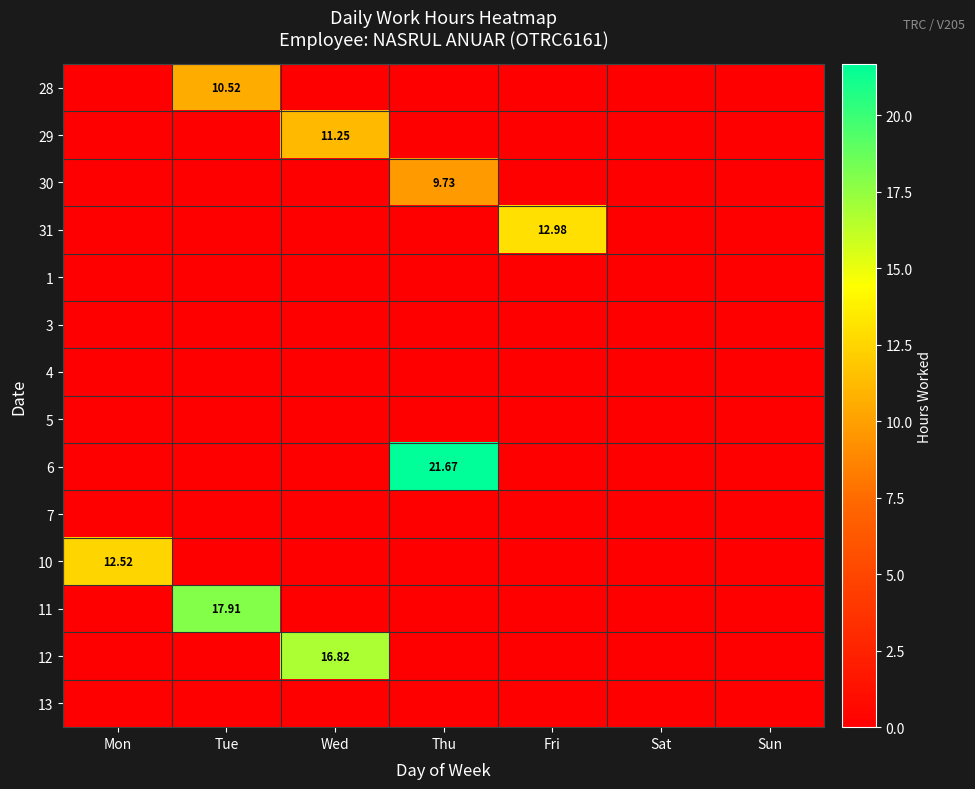

At how many categories does at least one series exceed 9?

5